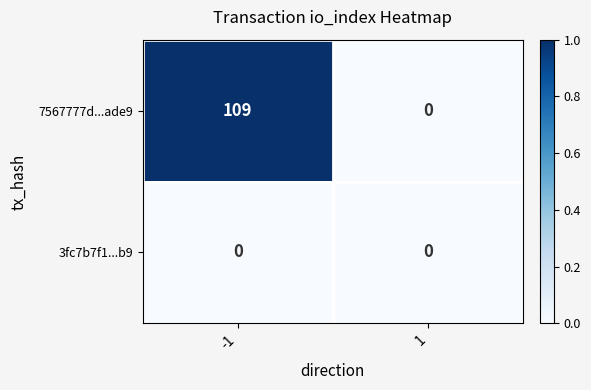

Which series has the largest total across all categories?

7567777d...ade9